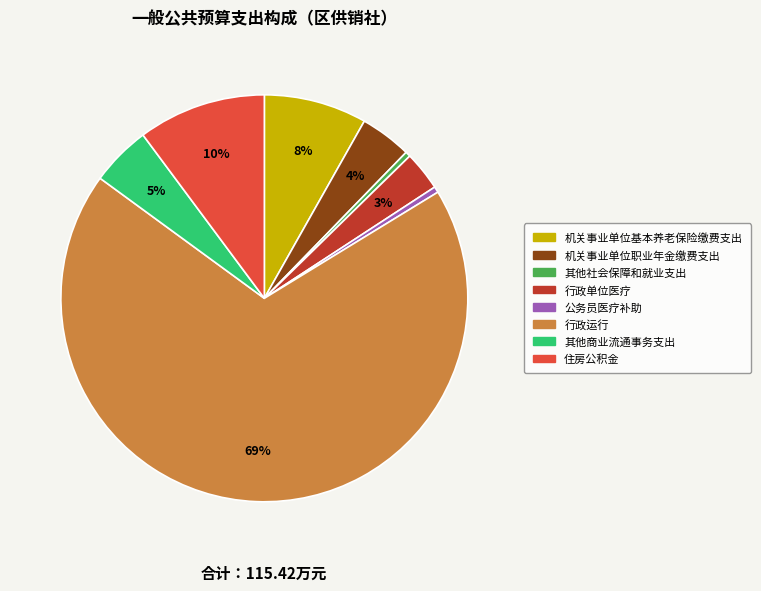

Is it true that 住房公积金 is 10% of the pie?

True